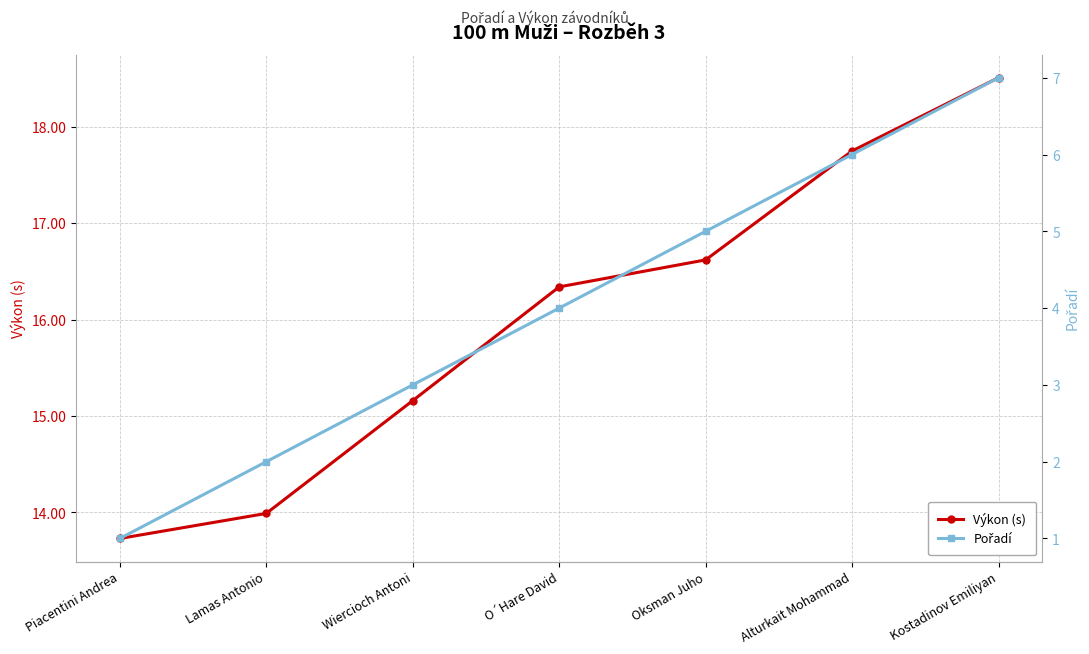

What value does the Pořadí series have at Oksman Juho?

5.0